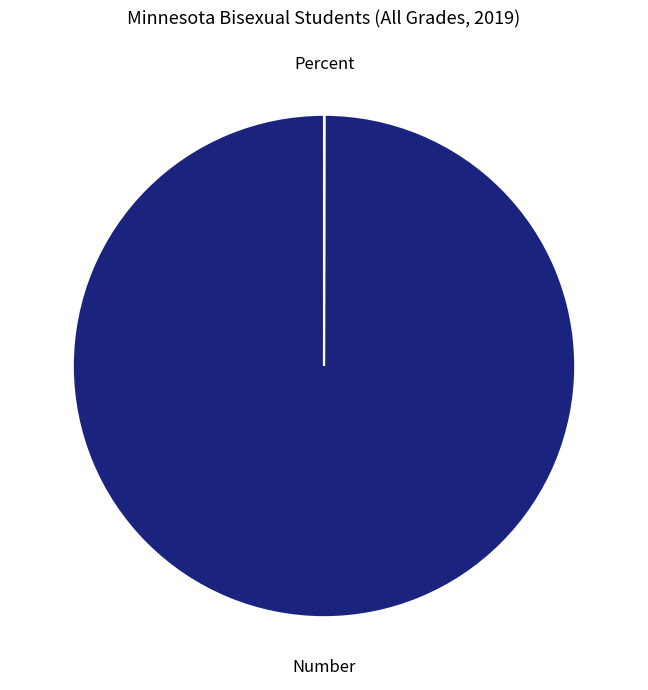

True or false: Number accounts for 100% of the total.

True